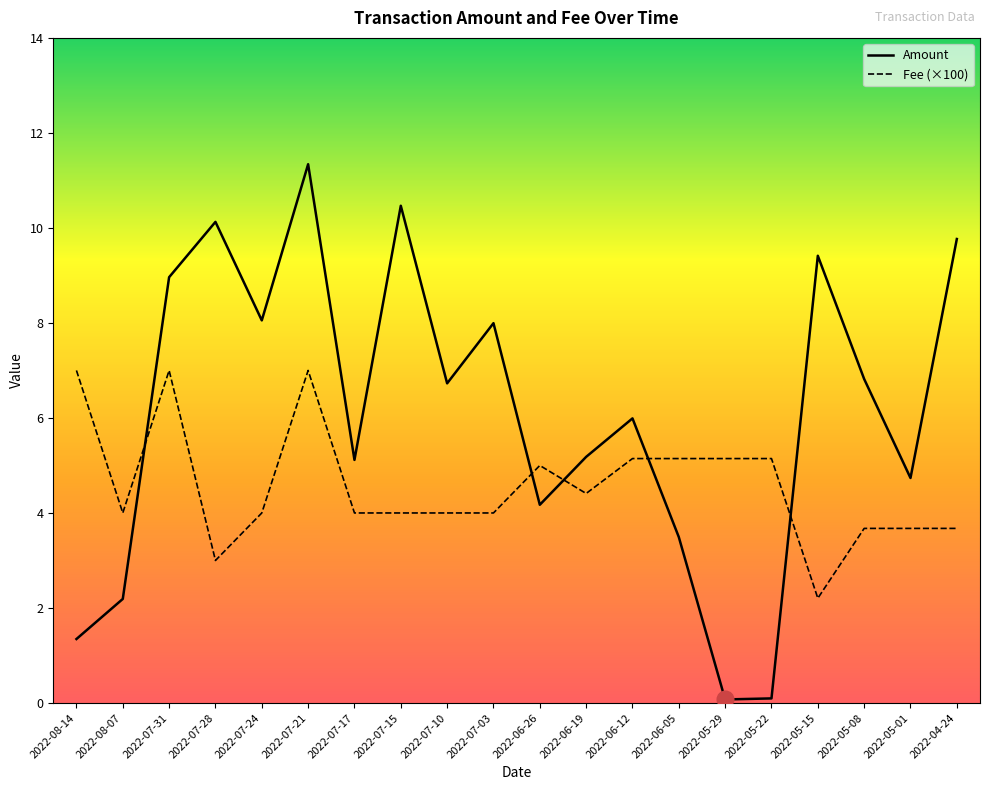

The Amount series shows 0.1 at 2022-05-29. True or false?

True